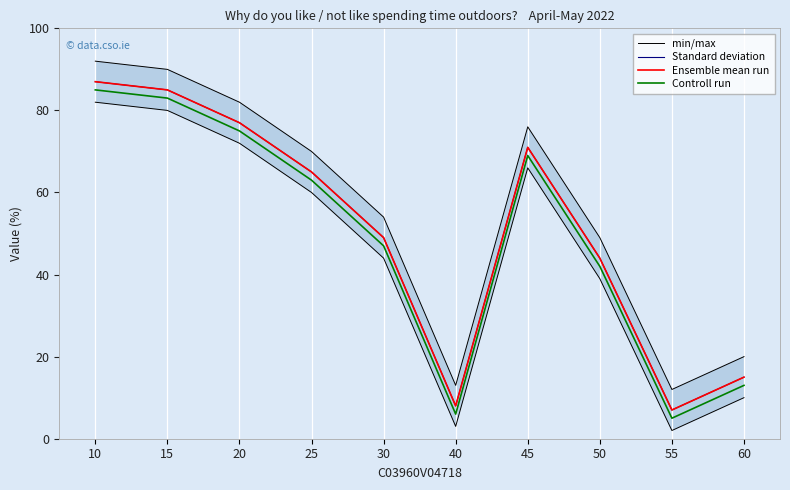

Which series changed the most between 15 and 20?

min/max